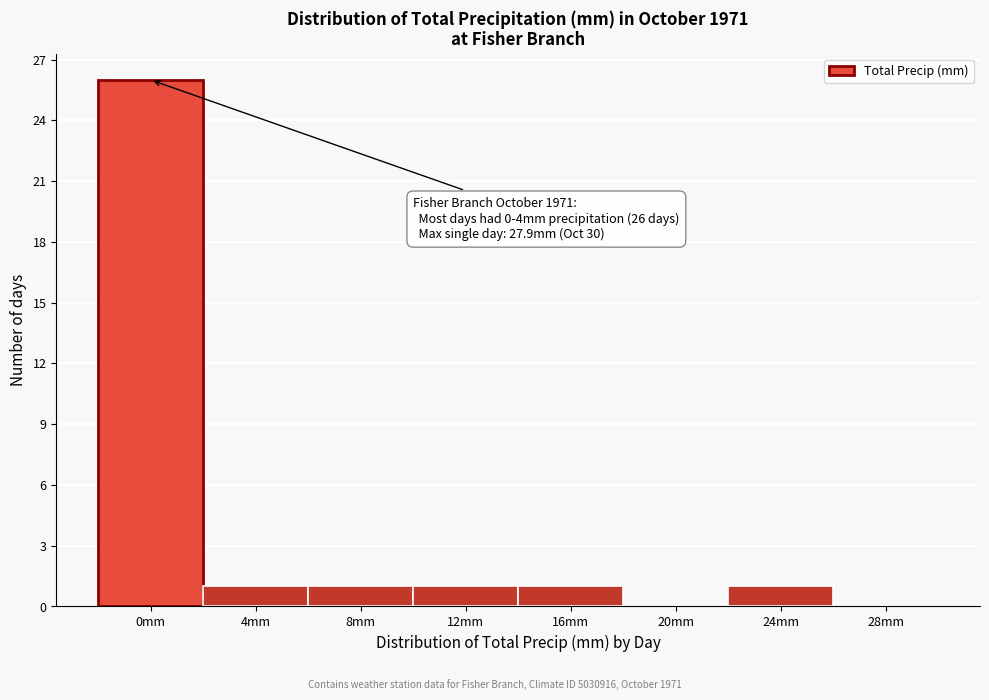

Reading left to right, extract all data points from this chart.

0mm=26	4mm=1	8mm=1	12mm=1	16mm=1	20mm=0	24mm=1	28mm=0